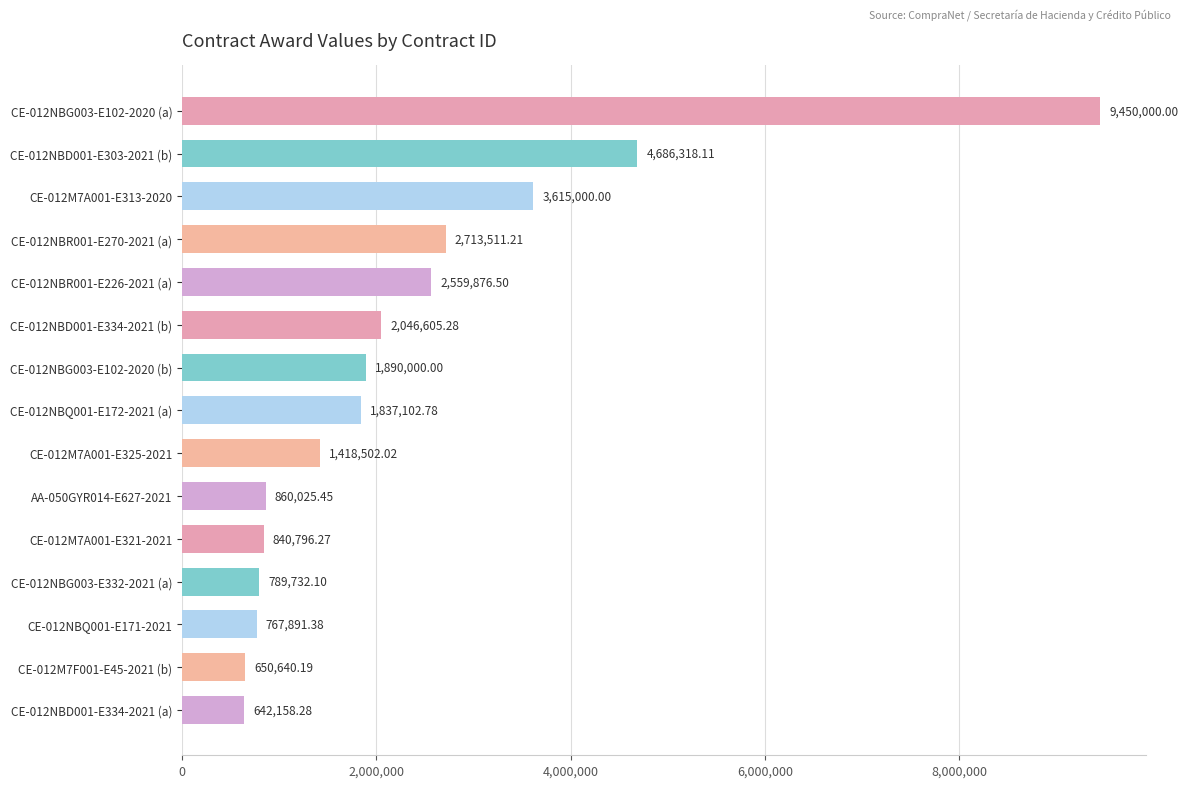

List the labels in order of value, largest first.

CE-012NBG003-E102-2020 (a), CE-012NBD001-E303-2021 (b), CE-012M7A001-E313-2020, CE-012NBR001-E270-2021 (a), CE-012NBR001-E226-2021 (a), CE-012NBD001-E334-2021 (b), CE-012NBG003-E102-2020 (b), CE-012NBQ001-E172-2021 (a), CE-012M7A001-E325-2021, AA-050GYR014-E627-2021, CE-012M7A001-E321-2021, CE-012NBG003-E332-2021 (a), CE-012NBQ001-E171-2021, CE-012M7F001-E45-2021 (b), CE-012NBD001-E334-2021 (a)